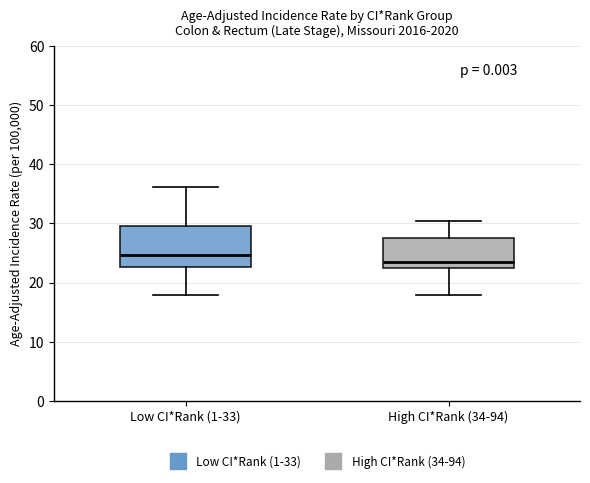

Reading left to right, transcribe this box plot: for each box, give where its median line is, the range the box spans, and where its two whiskers end, as read against the y-axis. The values are not printed on the chart, so give them approximately, as read against the axis.

Low CI*Rank (1-33): median 25, box 23 to 30, whiskers 18 to 36
High CI*Rank (34-94): median 24, box 22 to 28, whiskers 18 to 31